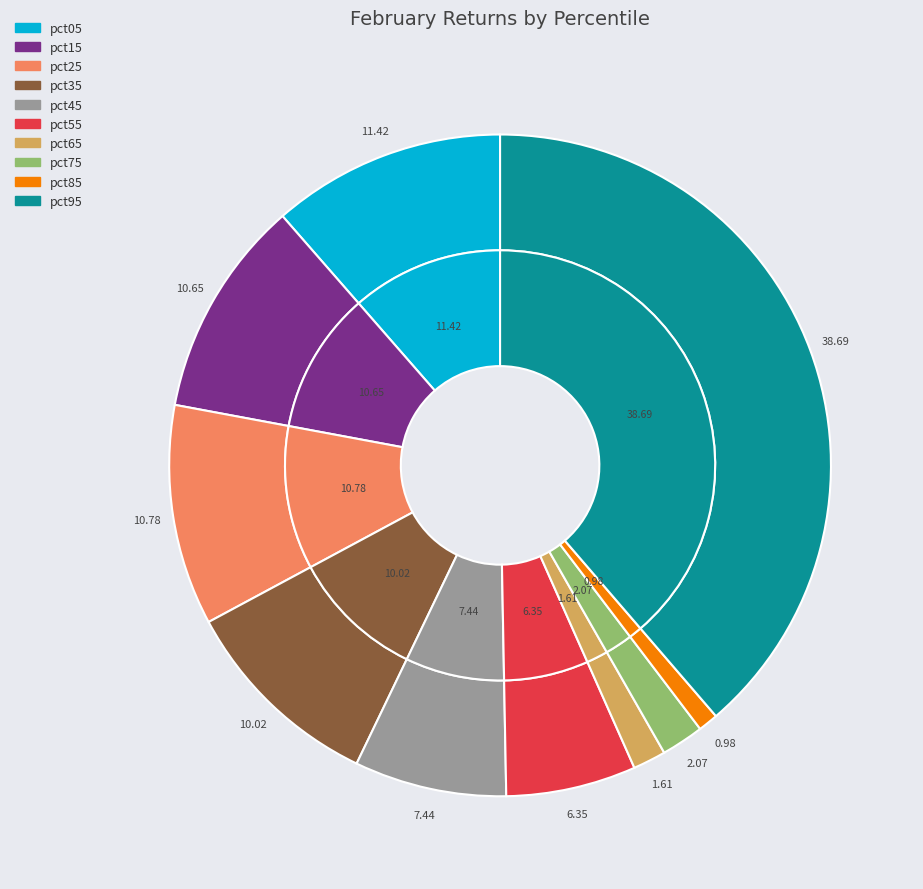

How much of the chart is everything except pct45?

92.6%